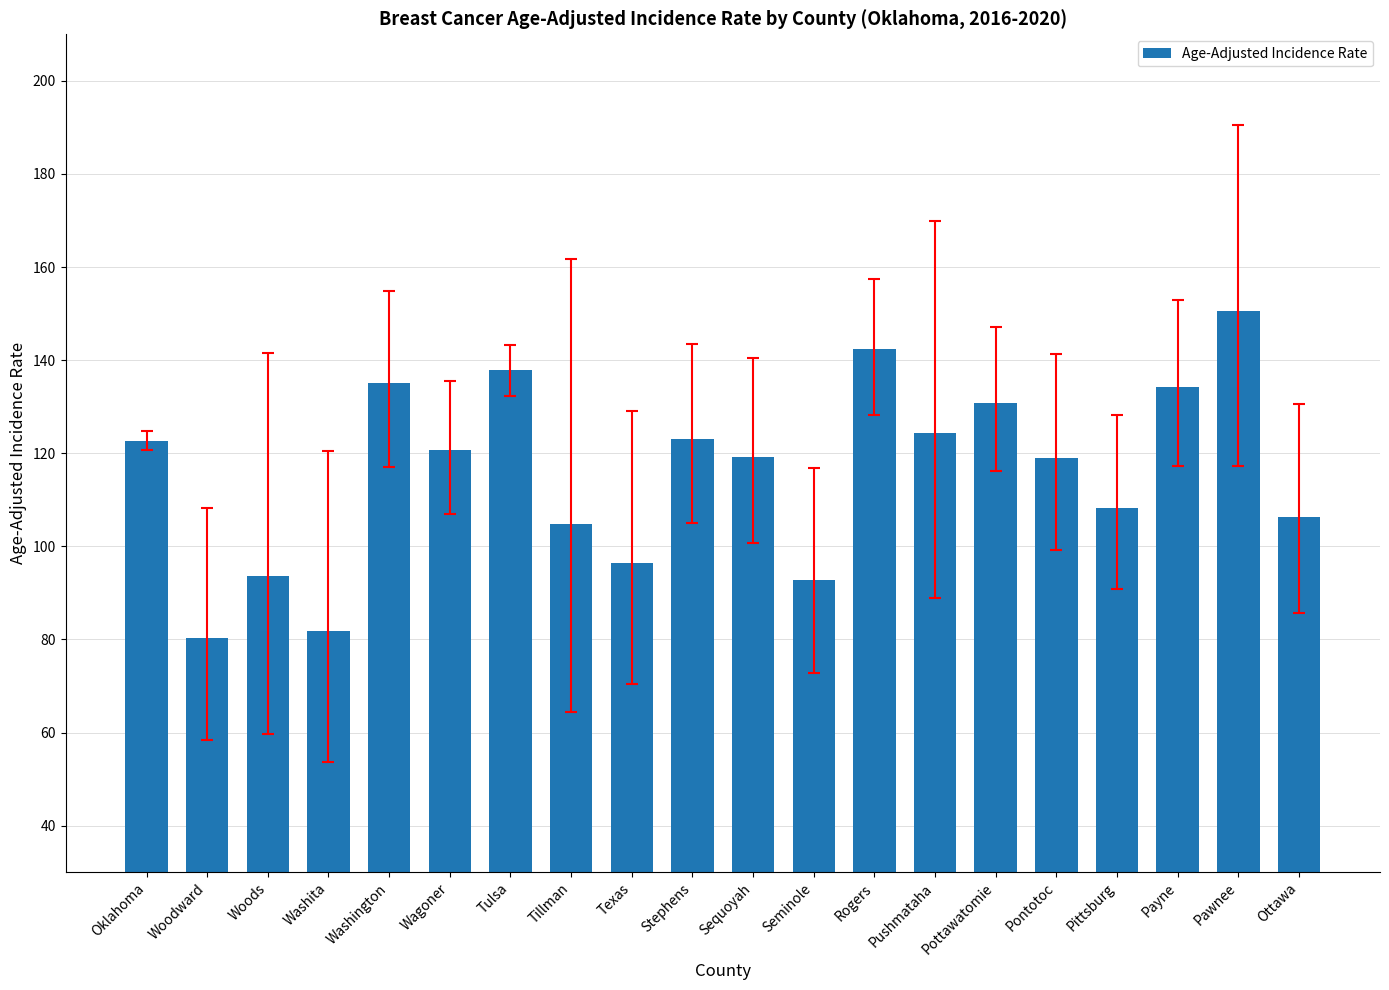

The value at Pushmataha is 124.3. True or false?

True